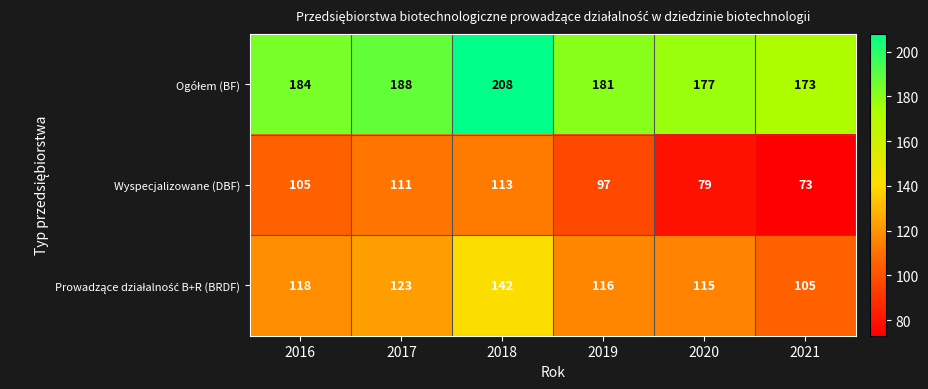

How many distinct data groups are displayed?

3